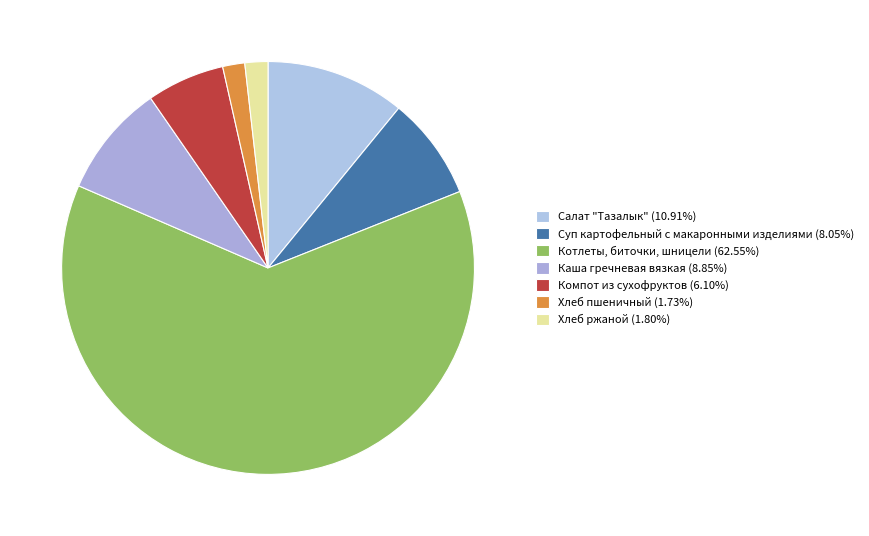

What percentage is the Котлеты, биточки, шницели slice, to the nearest percent?

63%